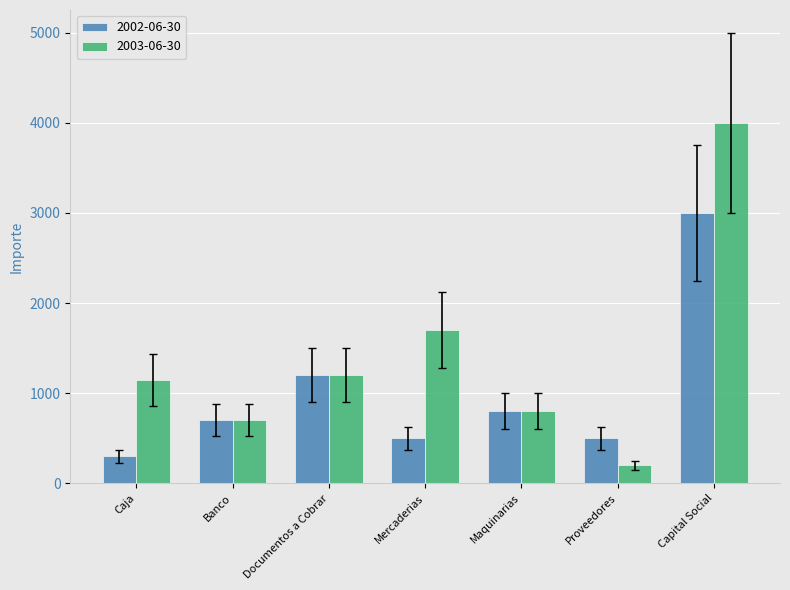

At Proveedores, list the series in order from smallest to largest.

2003-06-30, 2002-06-30